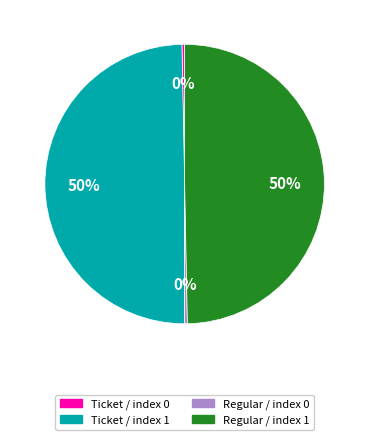

True or false: Ticket / index 1 accounts for 50% of the total.

True